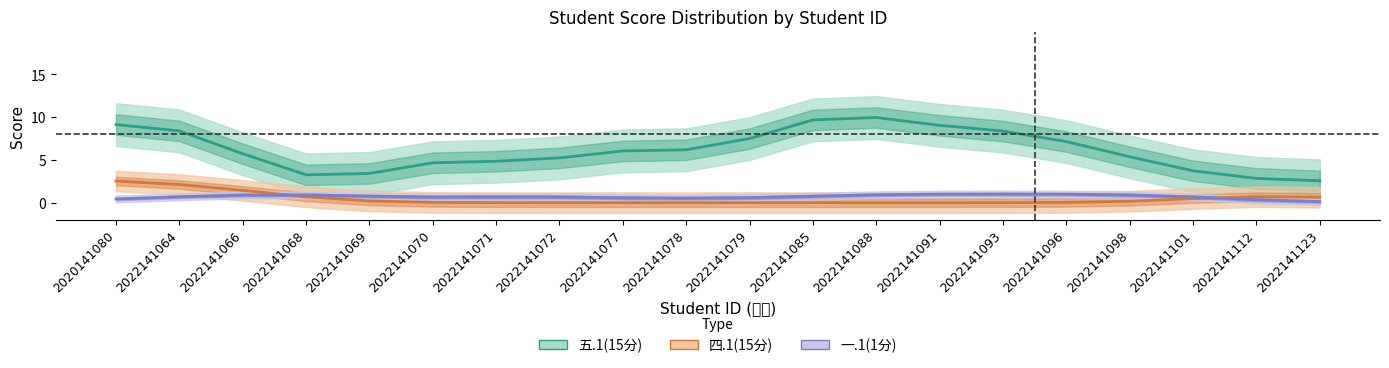

List the series in order of their peak value, lowest first.

一.1(1分), 四.1(15分), 五.1(15分)